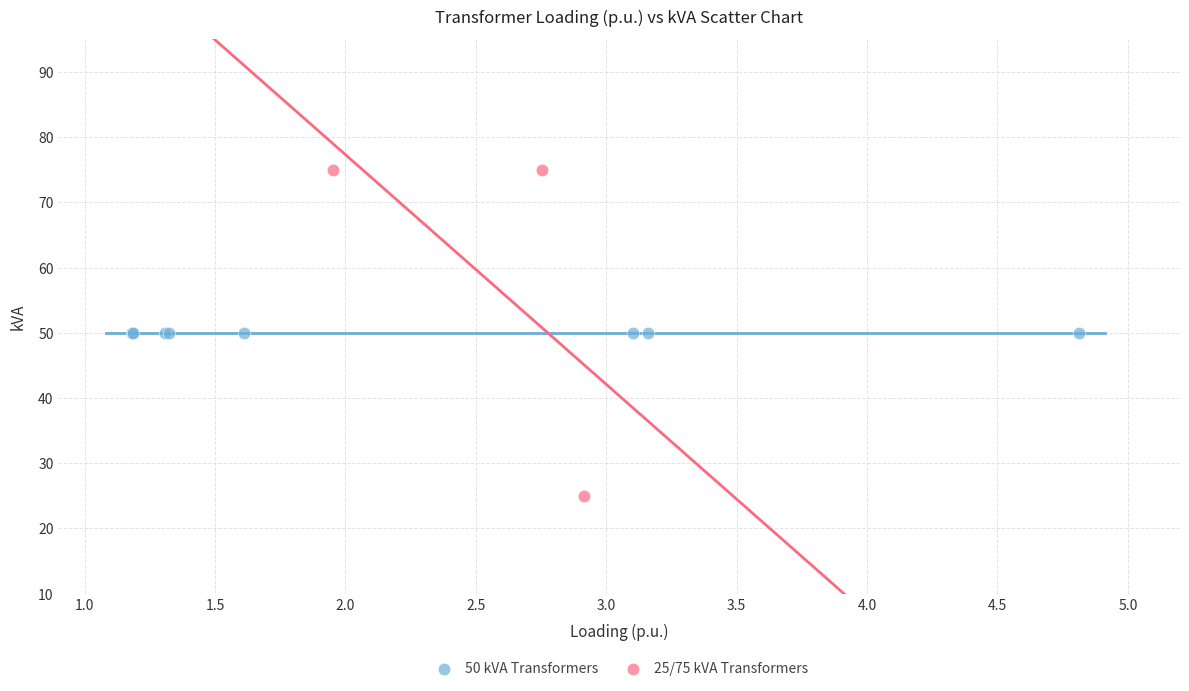

Which series reaches the minimum Y coordinate?

25/75 kVA Transformers